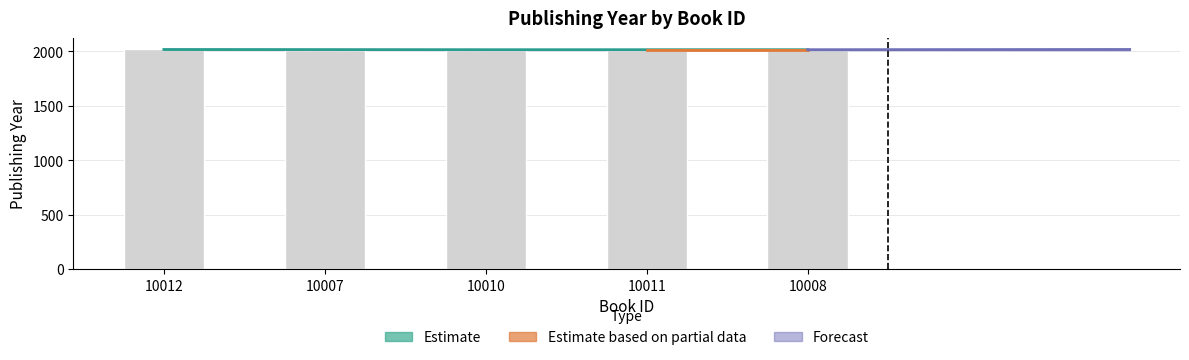

Reading right to left, what are all the values shown in this chart?

10008=2016	10011=2016	10010=2016	10007=2017	10012=2018